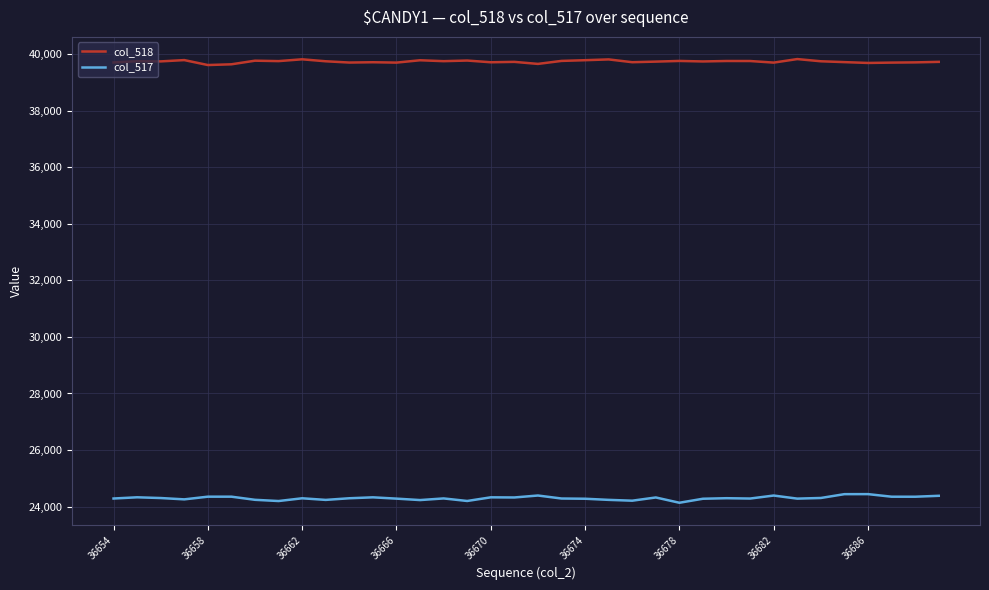

List the series in order of their overall mean, lowest first.

col_517, col_518